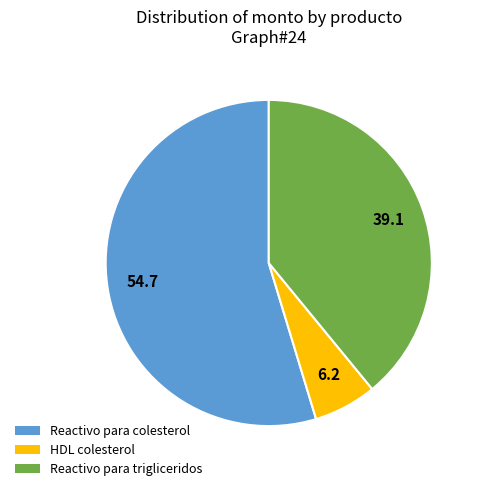

The HDL colesterol slice represents 6% of the pie. True or false?

True